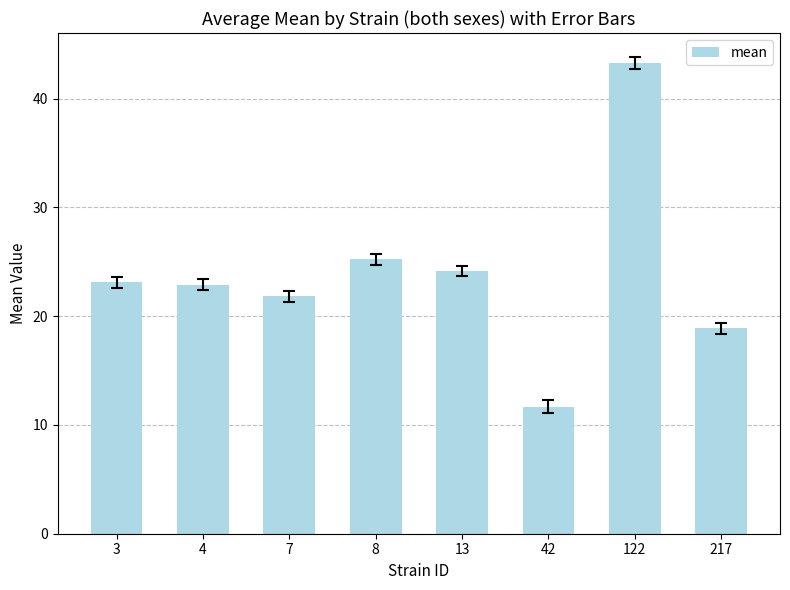

What is the difference between the maximum and minimum values?

31.6